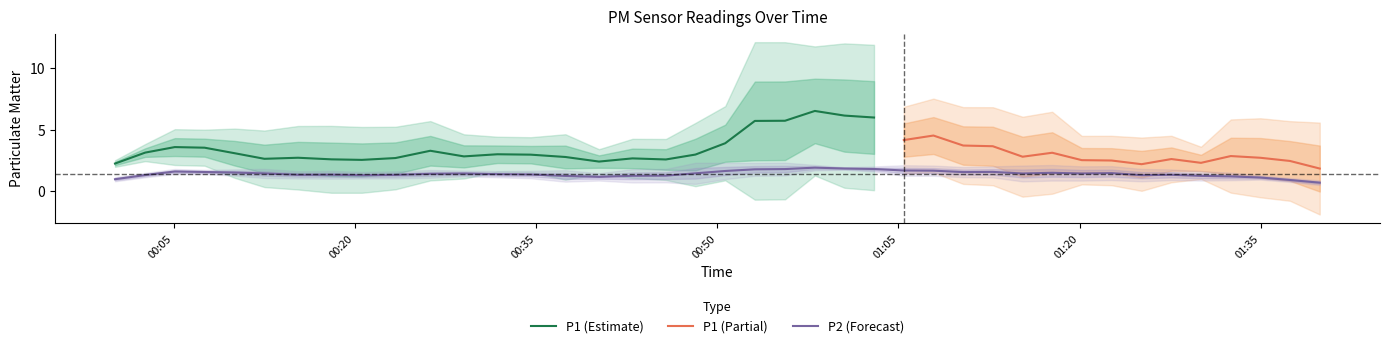

True or false: P2 and P1 cross at least once.

False